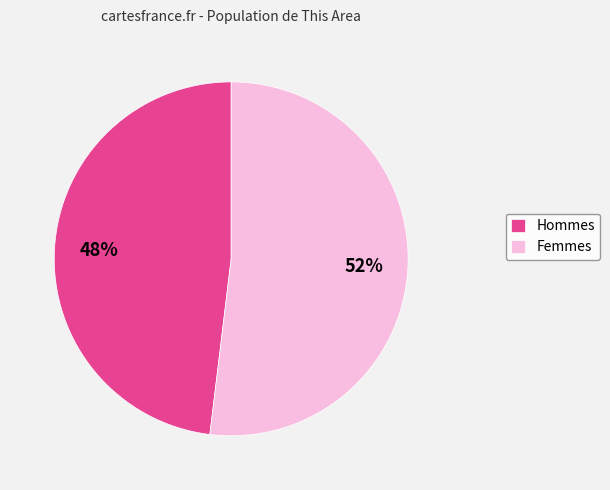

What is the ratio of the value at Hommes to the value at Femmes?

0.9